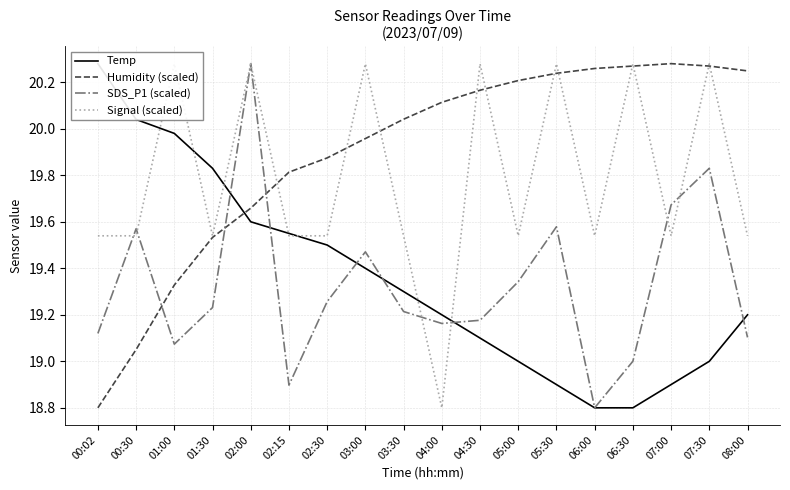

How many values in the Humidity (scaled) series exceed 20?

10